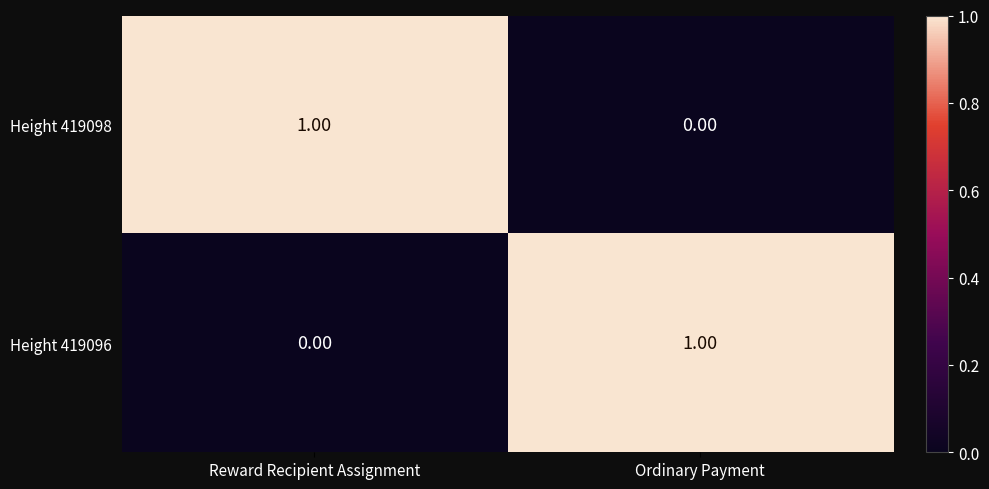

At which label is Height 419096 closest to 0?

Reward Recipient Assignment